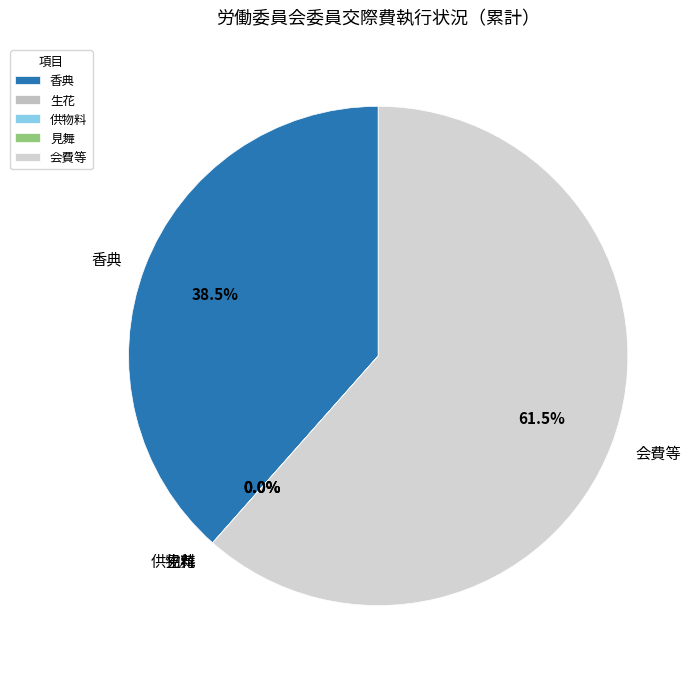

Which category accounts for the majority?

会費等